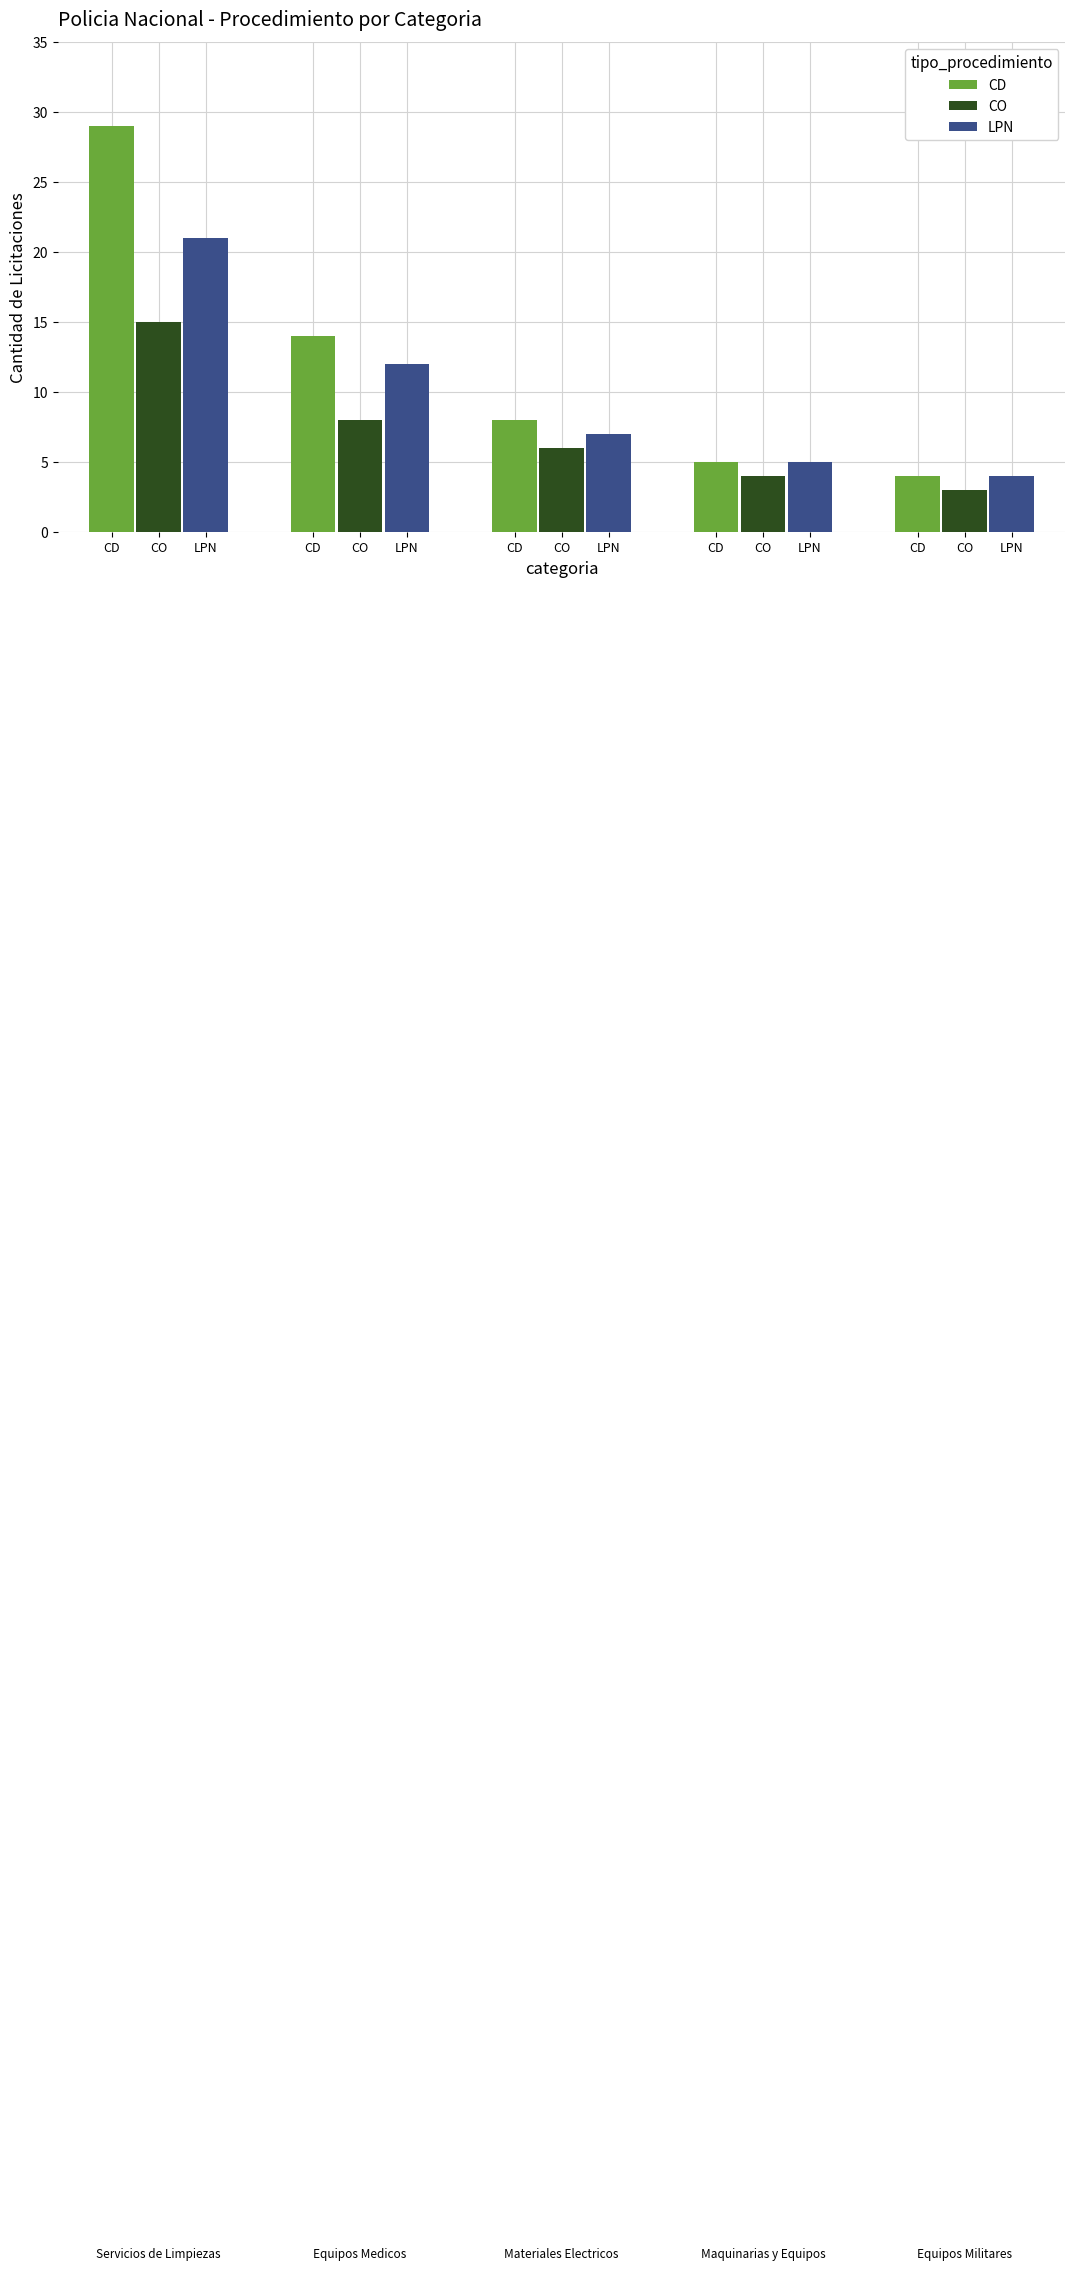

What is the value of the CO bar at the 2nd from the left?

8